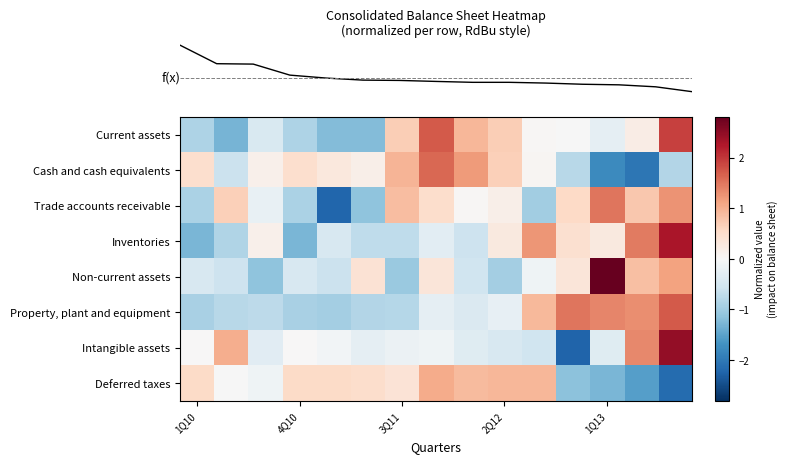

How many data points does each series have?

15